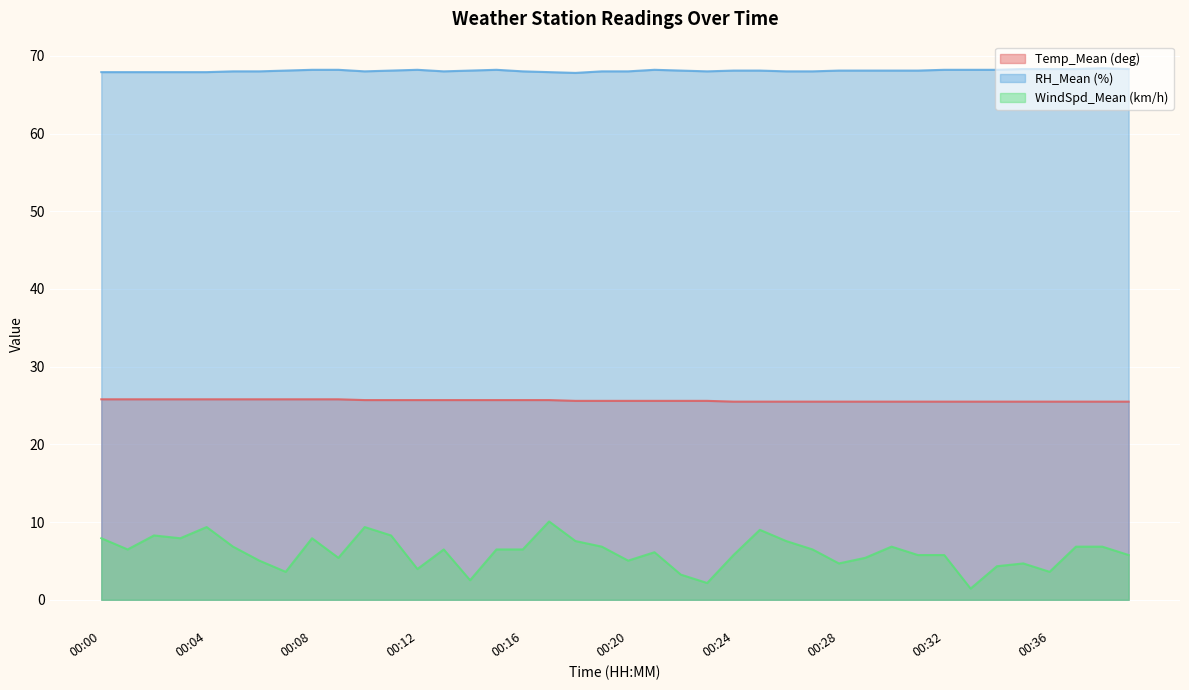

The value of Temp_Mean (deg) at 00:27 is 43.9. True or false?

False